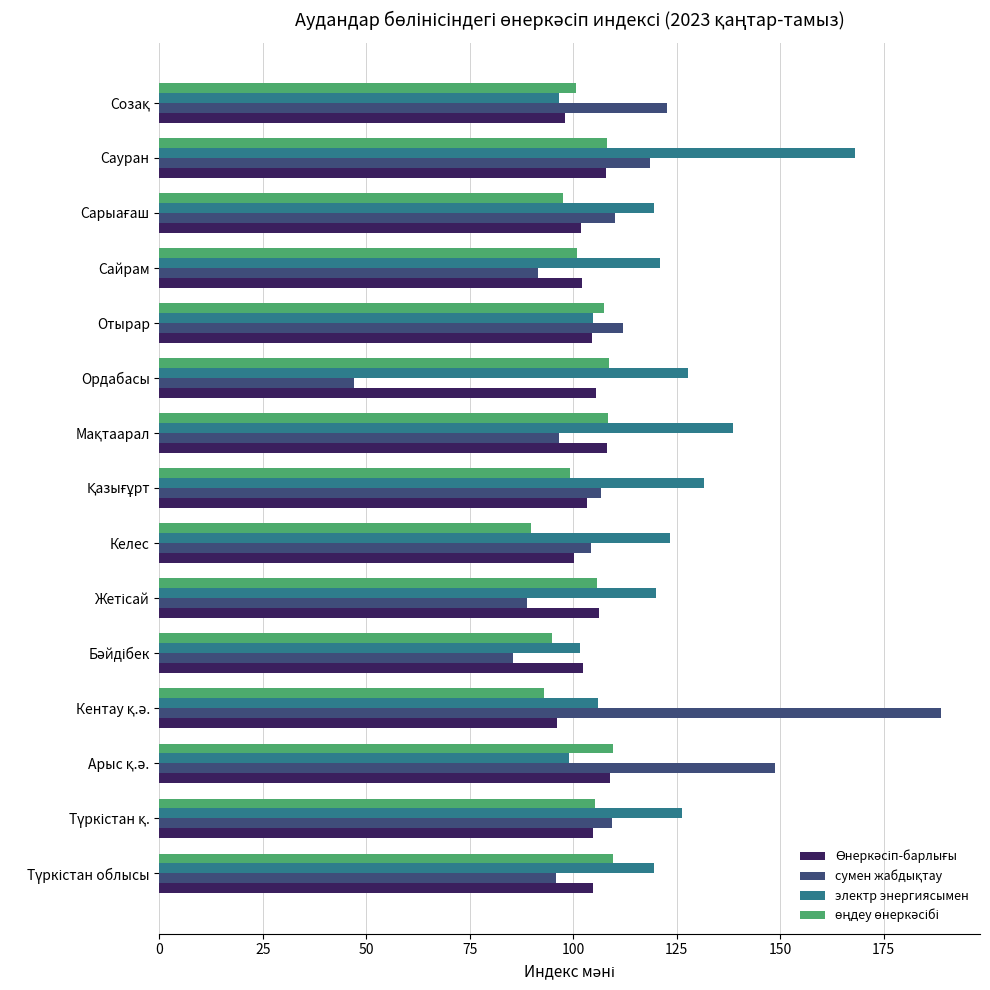

How many categories are shown in the chart?

15